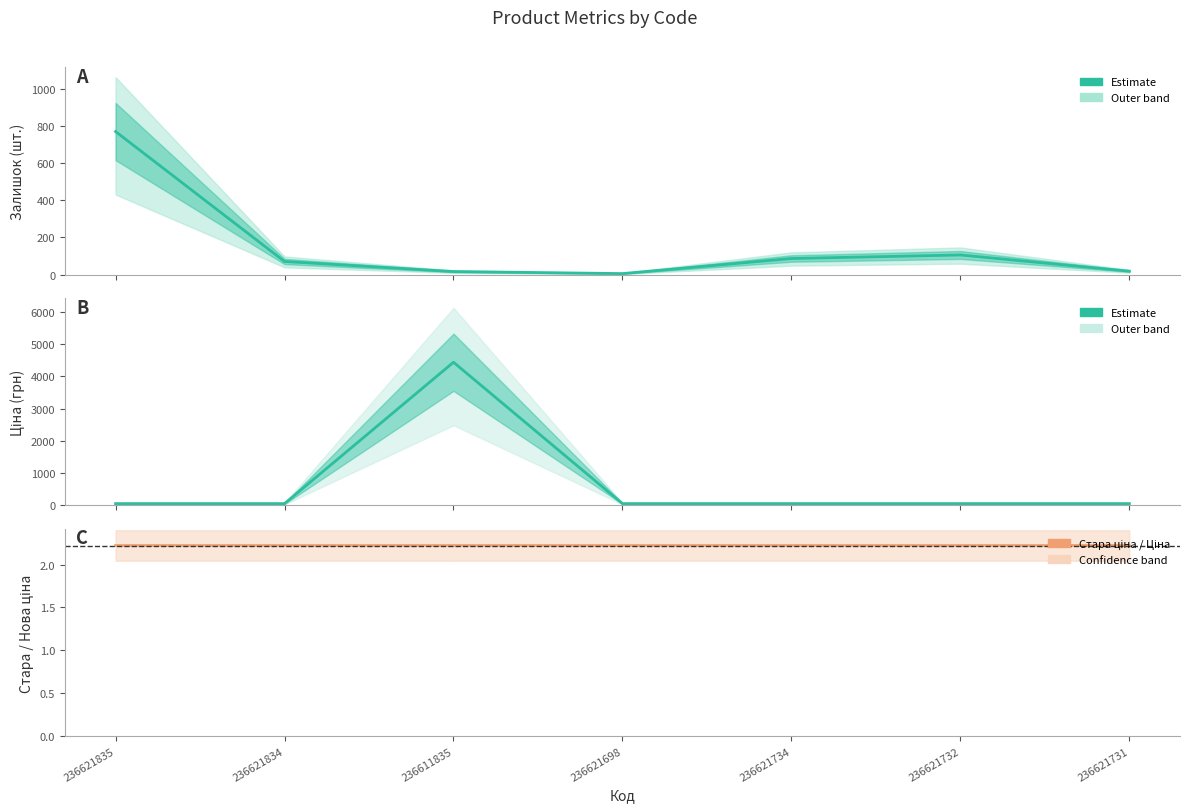

What is the sum of the Залишок values at 236621732 and 236621834?

177.0